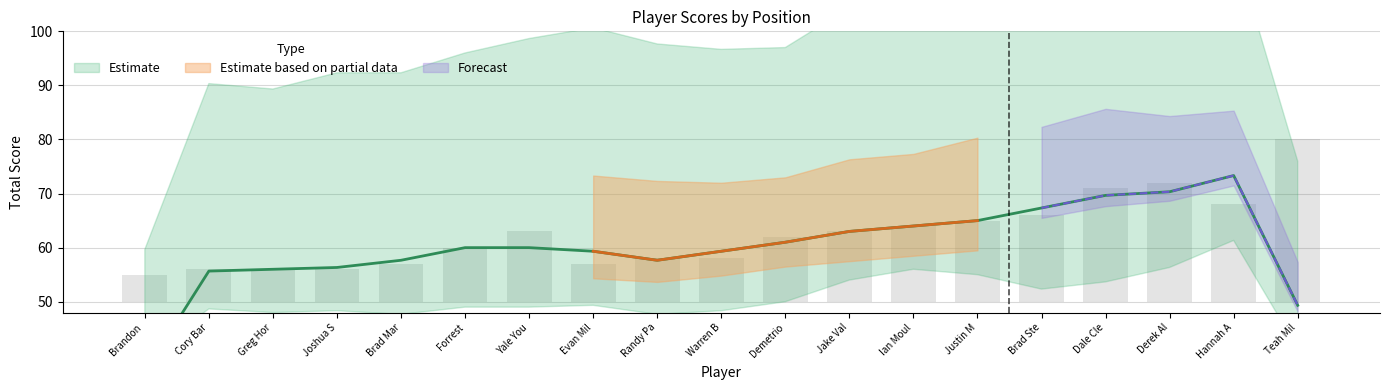

How many categories are shown in the chart?

19